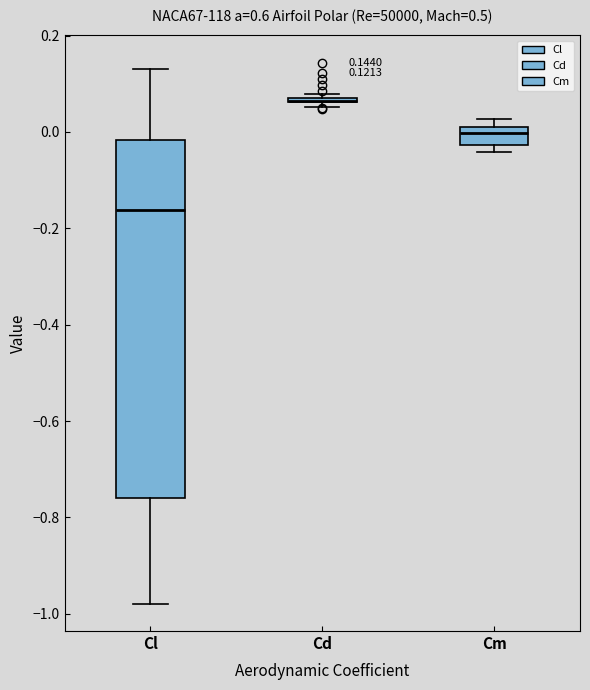

Which box is the tallest, from its lower edge to its upper edge?

Cl